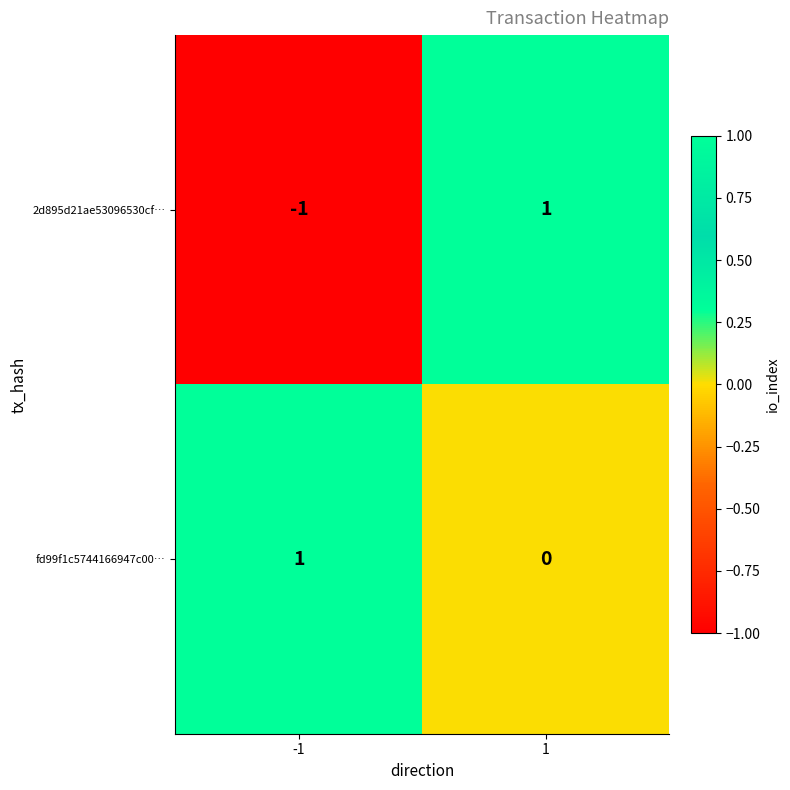

The fd99f1c5744166947c00… series shows 1 at 1. True or false?

False